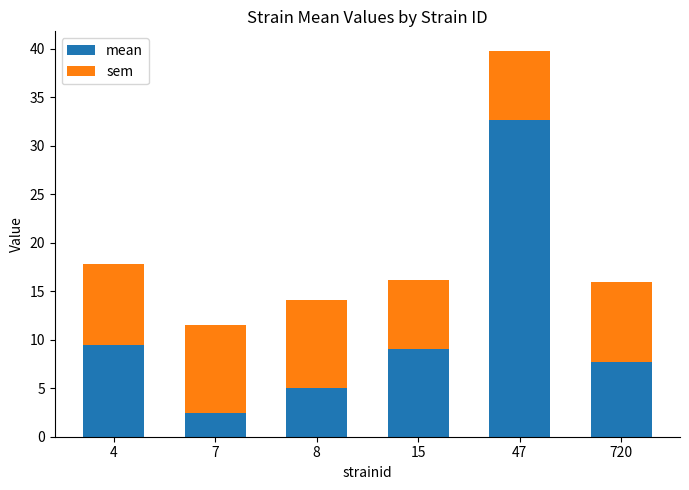

How many distinct data groups are displayed?

2